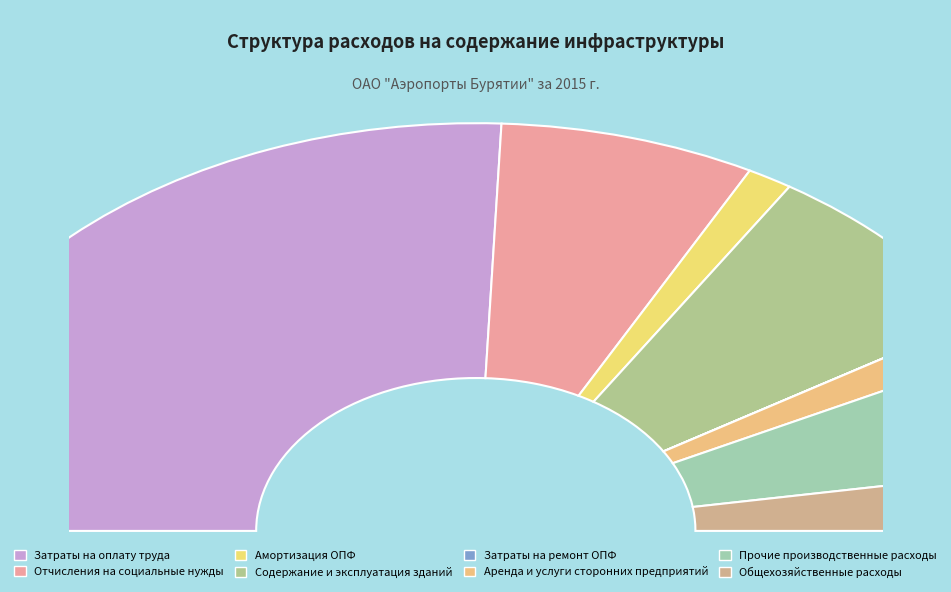

To the nearest percent, what is the average slice percentage?

12%